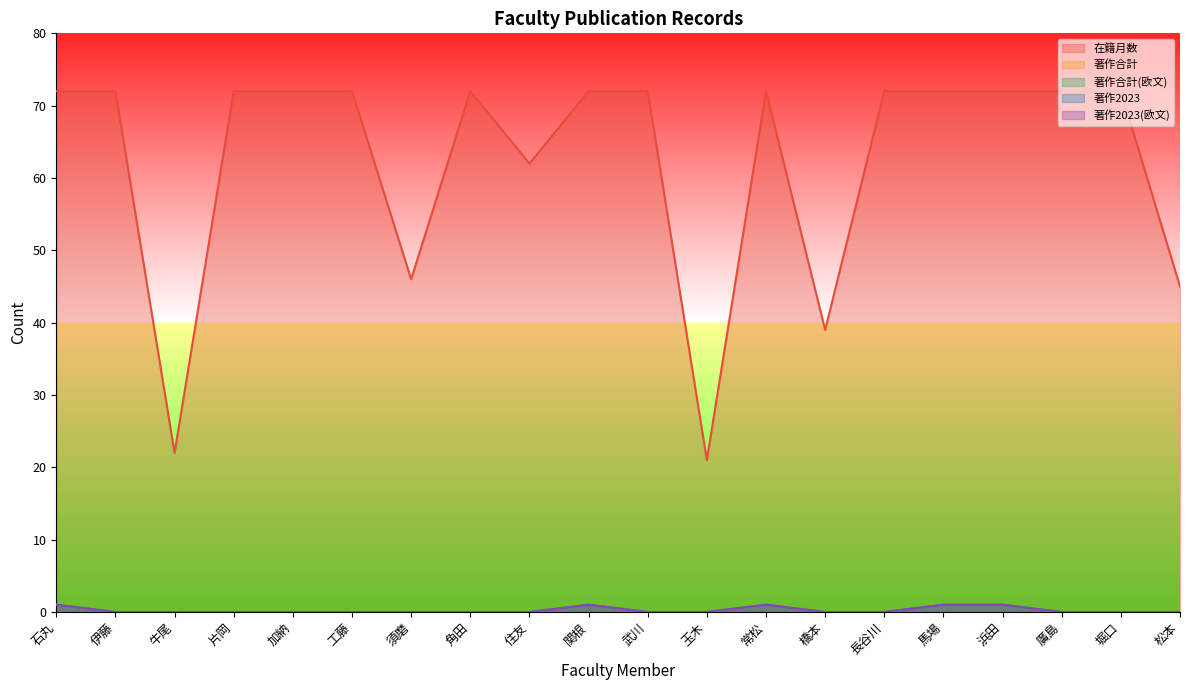

What position from the left is 浜田?

17